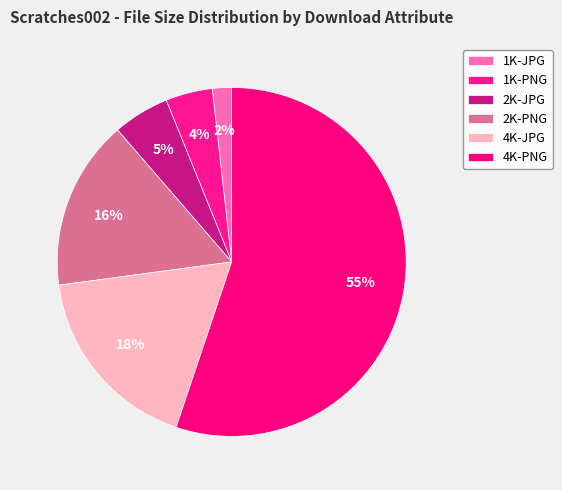

Between 2K-JPG and 1K-JPG, which is larger?

2K-JPG